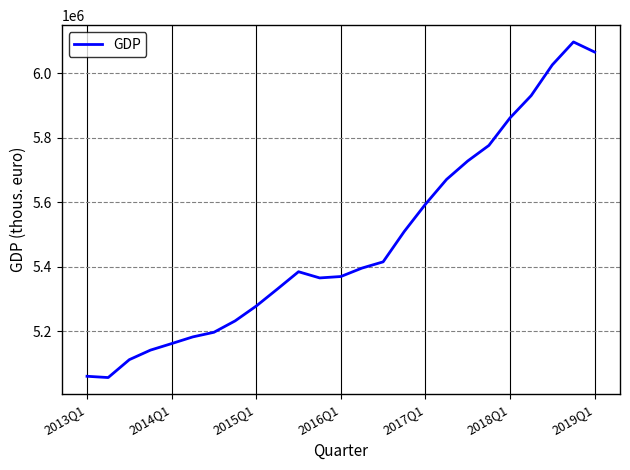

What is the smallest value displayed?

5056125